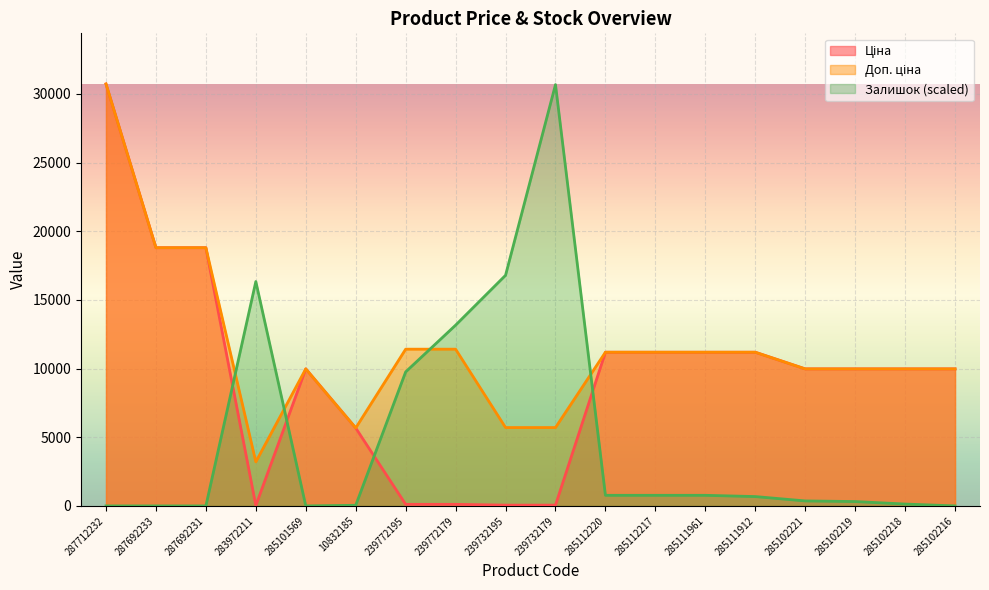

What are all the series names shown in the legend?

Ціна, Доп. ціна, Залишок